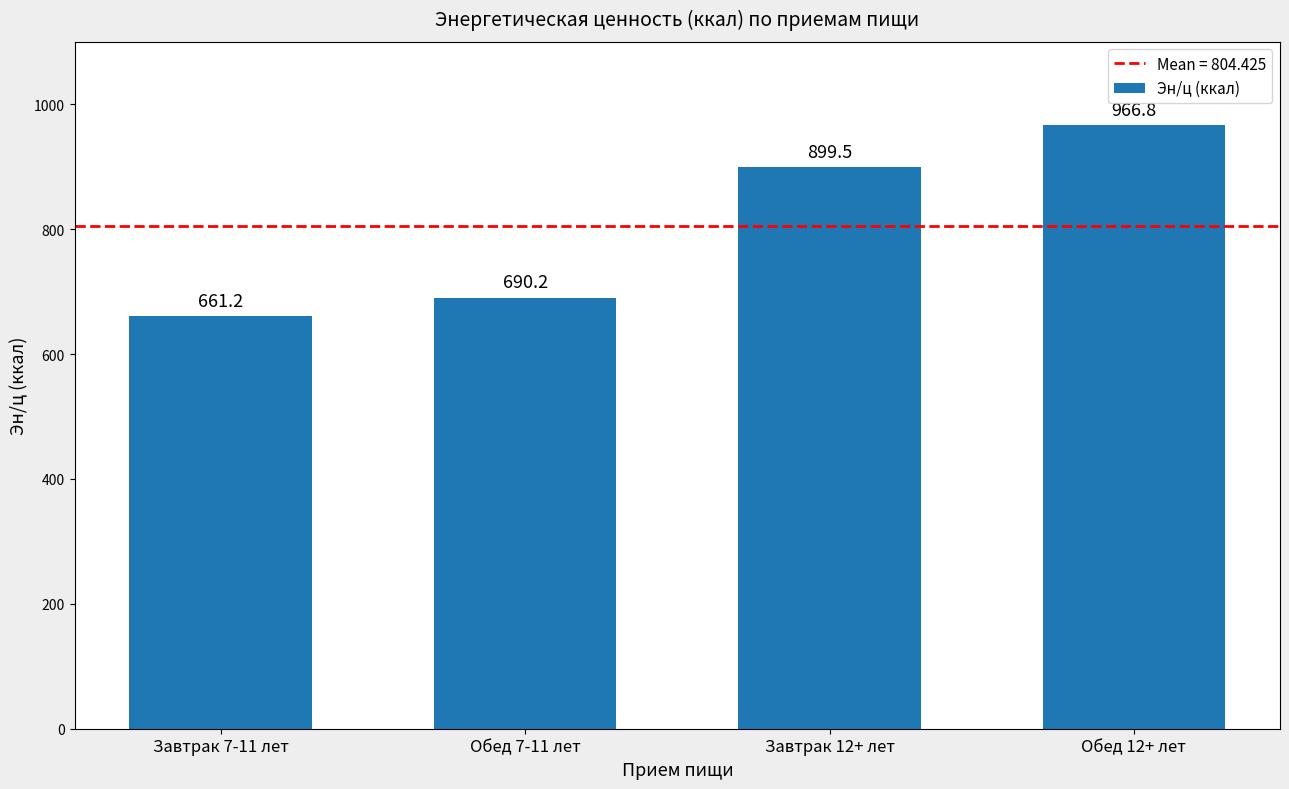

What is the label of the 1st bar from the right?

Обед 12+ лет